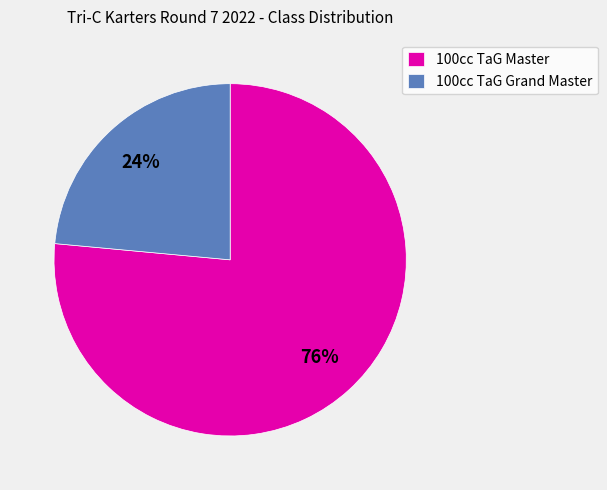

To the nearest percent, what percentage of the pie is 100cc TaG Grand Master?

24%